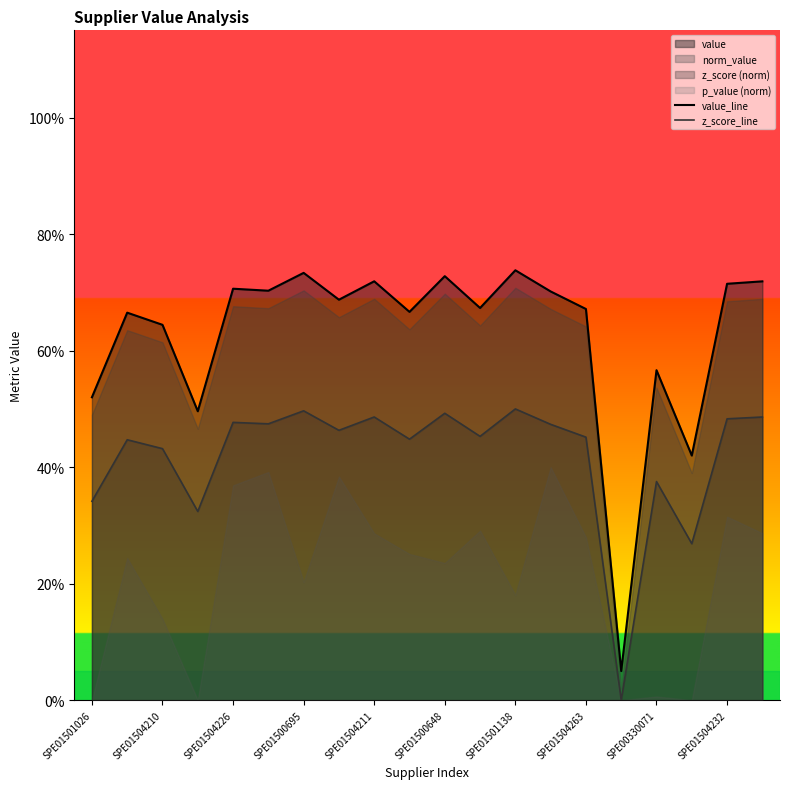

True or false: z_score_line and value_line cross at least once.

False